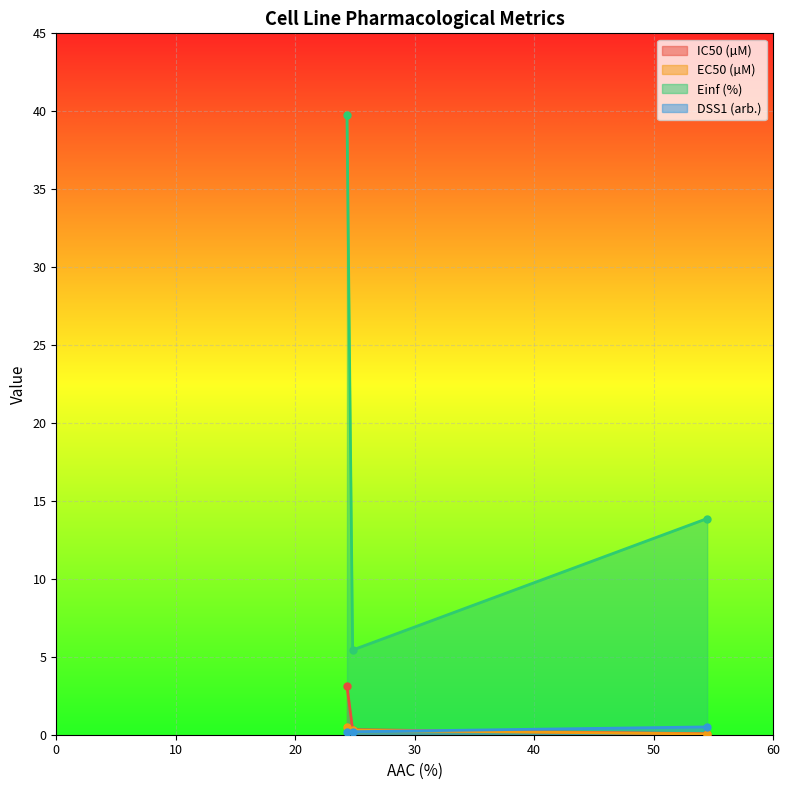

What is the value of the DSS1 (arb.) point at the 3rd from the left?

0.5